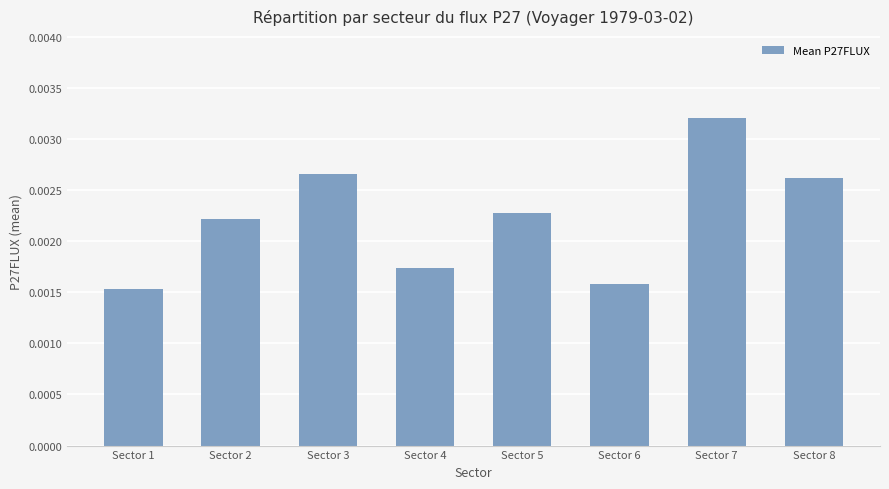

Count the values in the range 0 to 1.

8